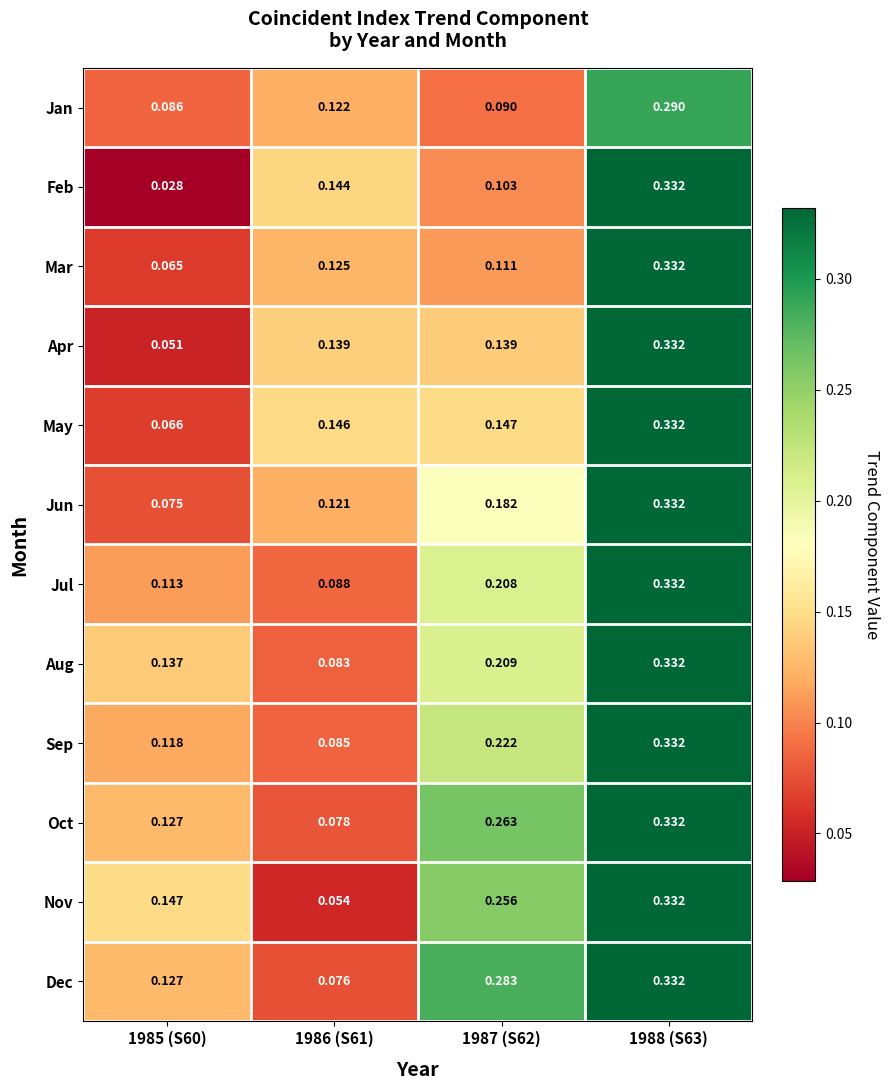

At 1986 (S61), list the series in order from smallest to largest.

Nov, Dec, Oct, Aug, Sep, Jul, Jun, Jan, Mar, Apr, Feb, May